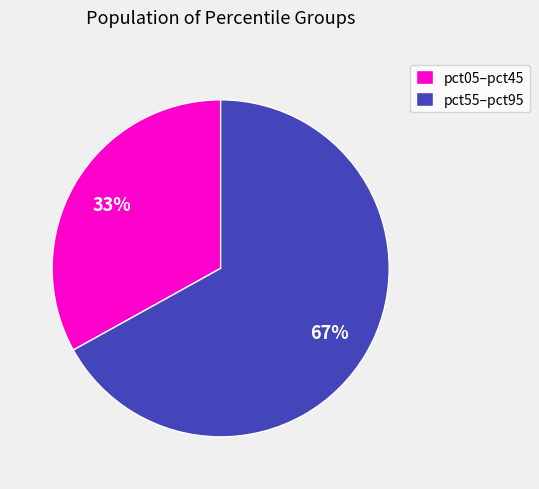

Is there a majority slice in this chart?

Yes